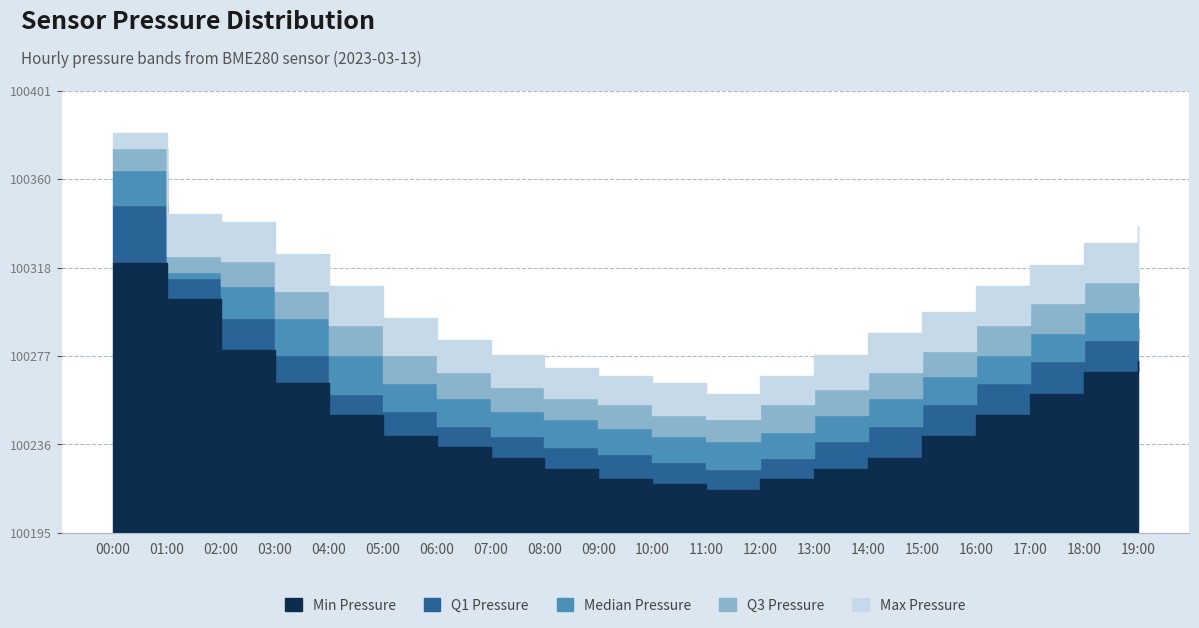

True or false: Q3 Pressure has a value of 100322.0 at 02:00.

True